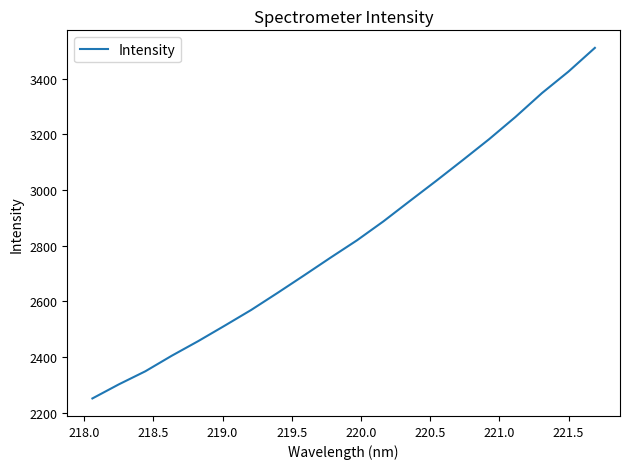

What is the maximum value shown in the chart?

3510.7